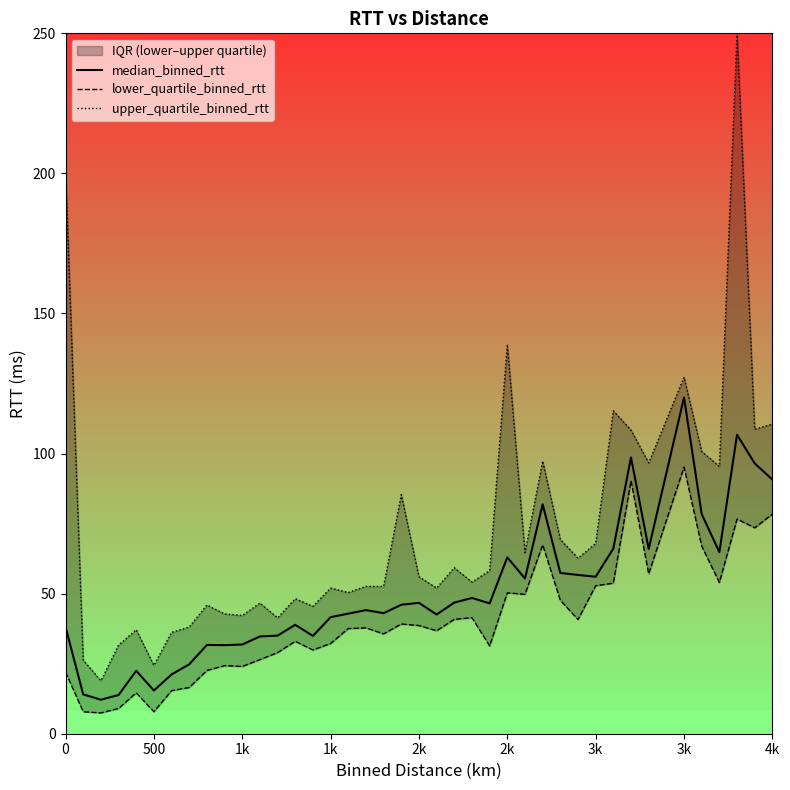

How many data points in upper_quartile_binned_rtt are above 56?

20